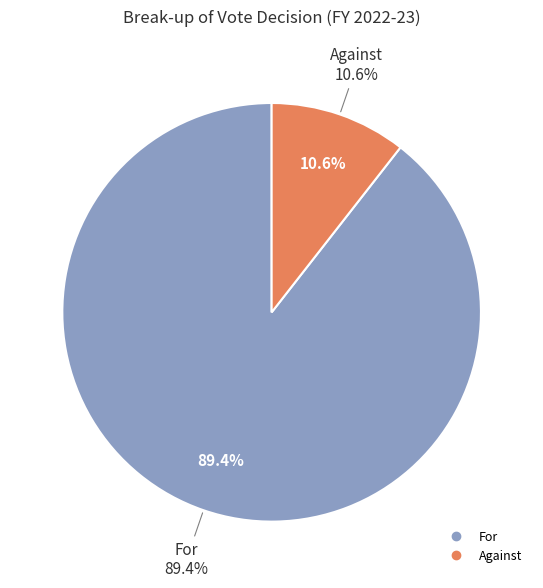

What is the ratio of the value at Against to the value at For?

0.1